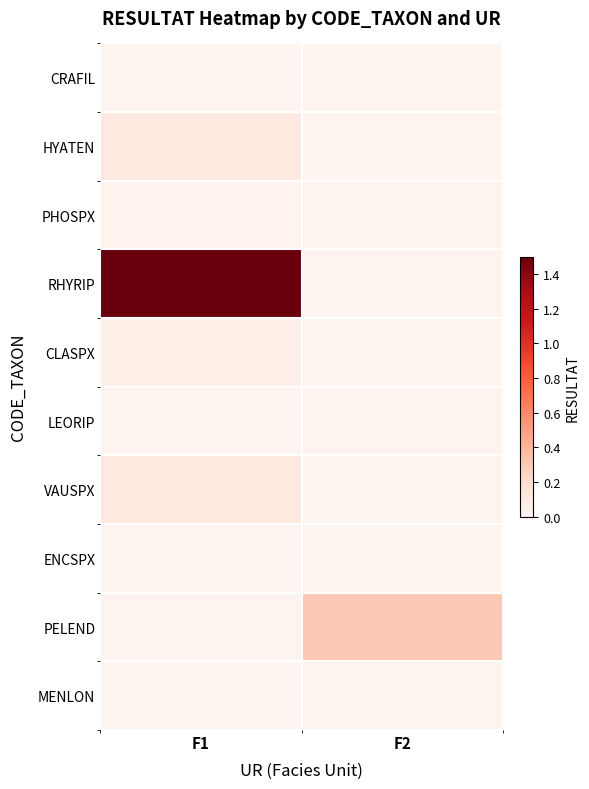

Reading left to right, list all the values displayed in this chart.

CRAFIL: F1=0.0	F2=0.0
HYATEN: F1=0.1	F2=0.0
PHOSPX: F1=0.0	F2=0.0
RHYRIP: F1=1.5	F2=0.0
CLASPX: F1=0.1	F2=0.0
LEORIP: F1=0.0	F2=0.0
VAUSPX: F1=0.1	F2=0.0
ENCSPX: F1=0.0	F2=0.0
PELEND: F1=0.0	F2=0.3
MENLON: F1=0.0	F2=0.0